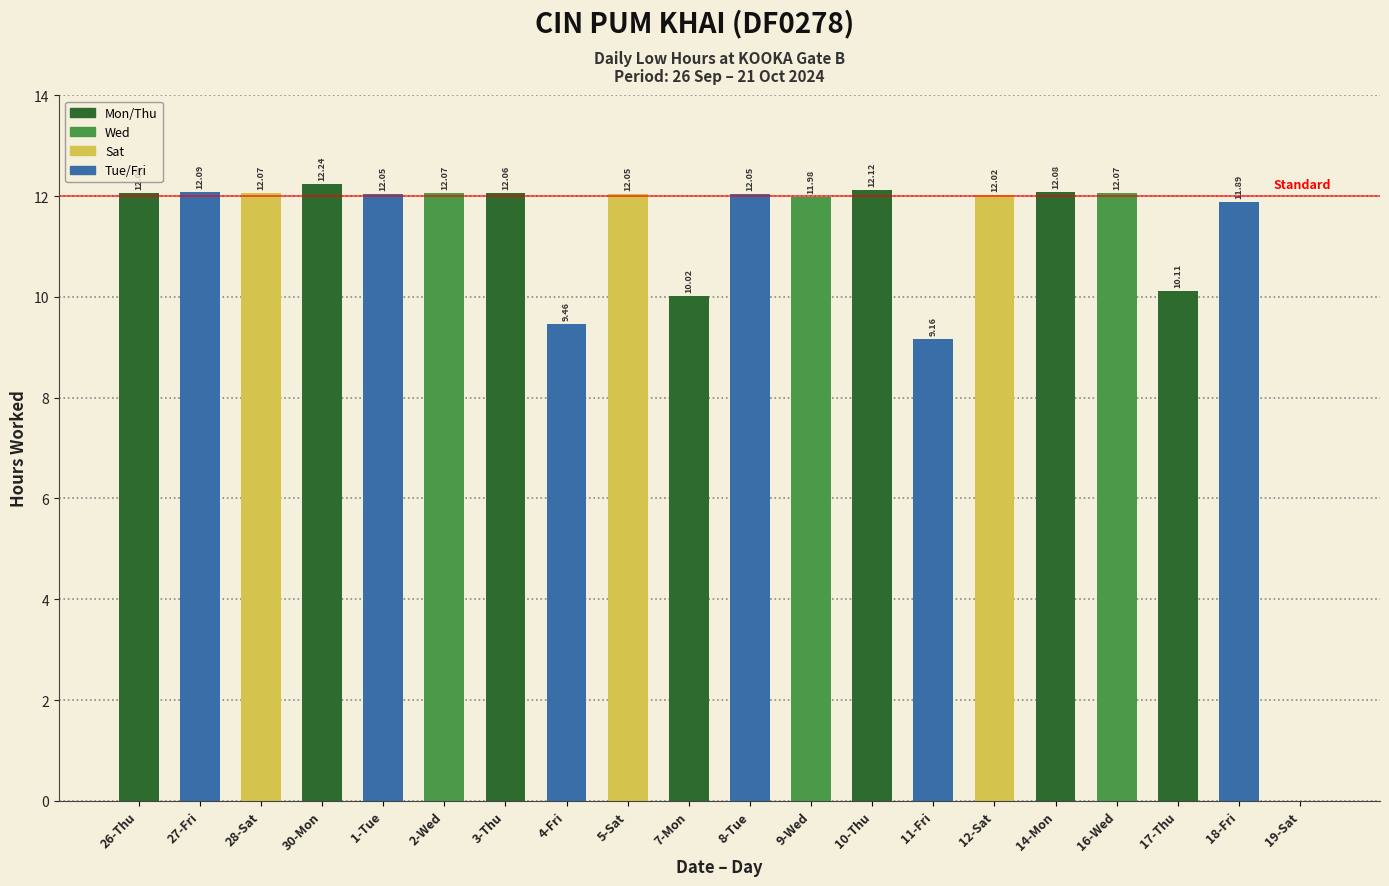

What is the ratio of the value at 3-Thu to the value at 11-Fri?

1.3